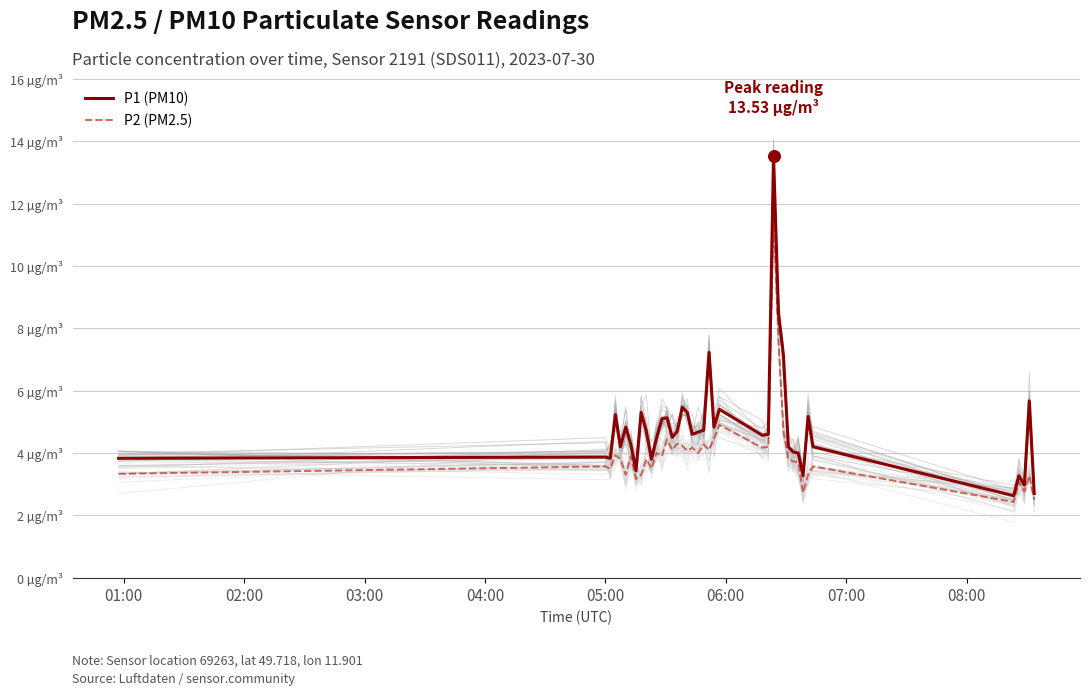

Which series has the widest spread of Y values?

P1 (PM10)